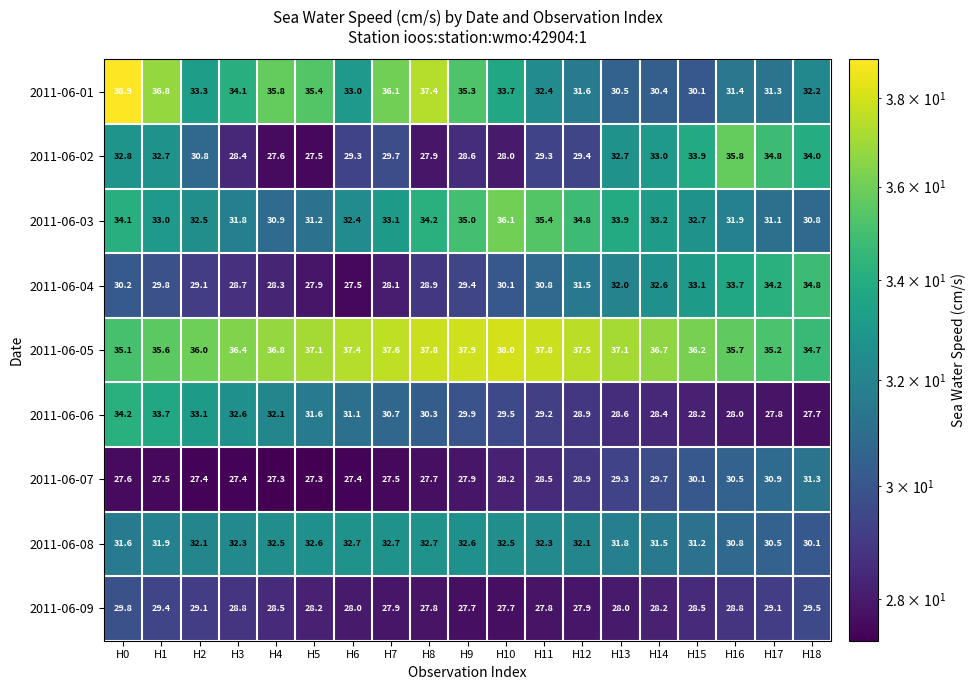

How many values in the 2011-06-06 series exceed 29?

12